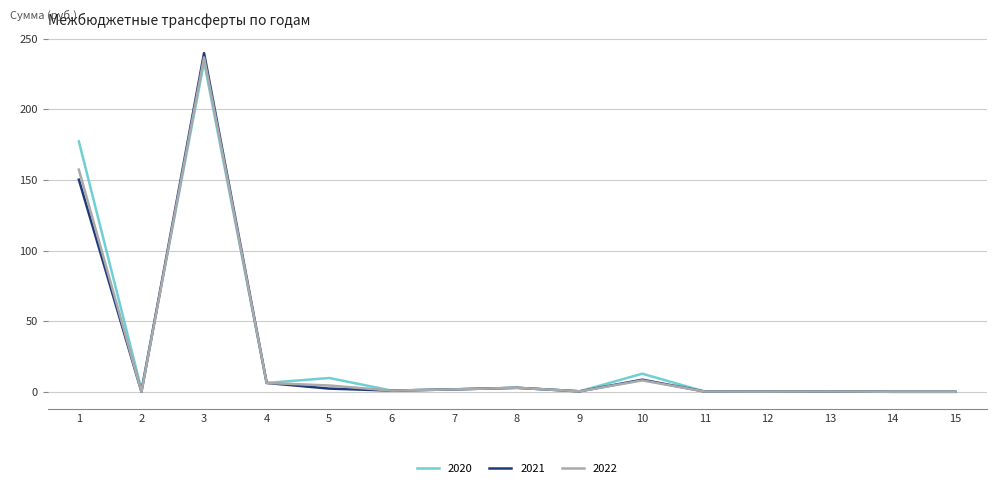

Is it true that 2021 equals 0.8 at 6?

True